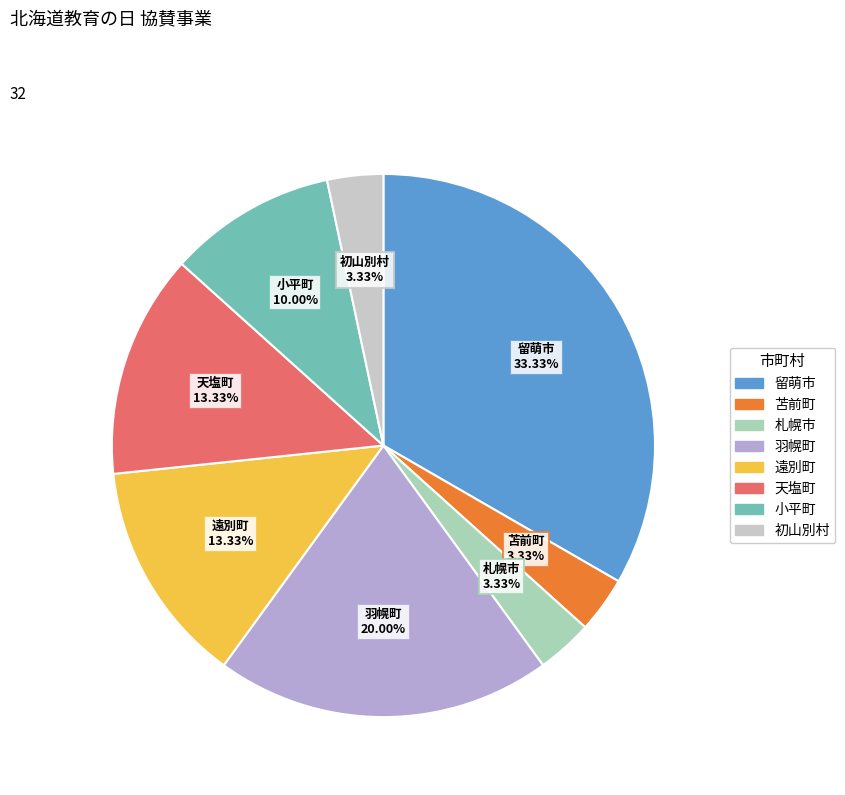

Count the number of slices in the pie.

8